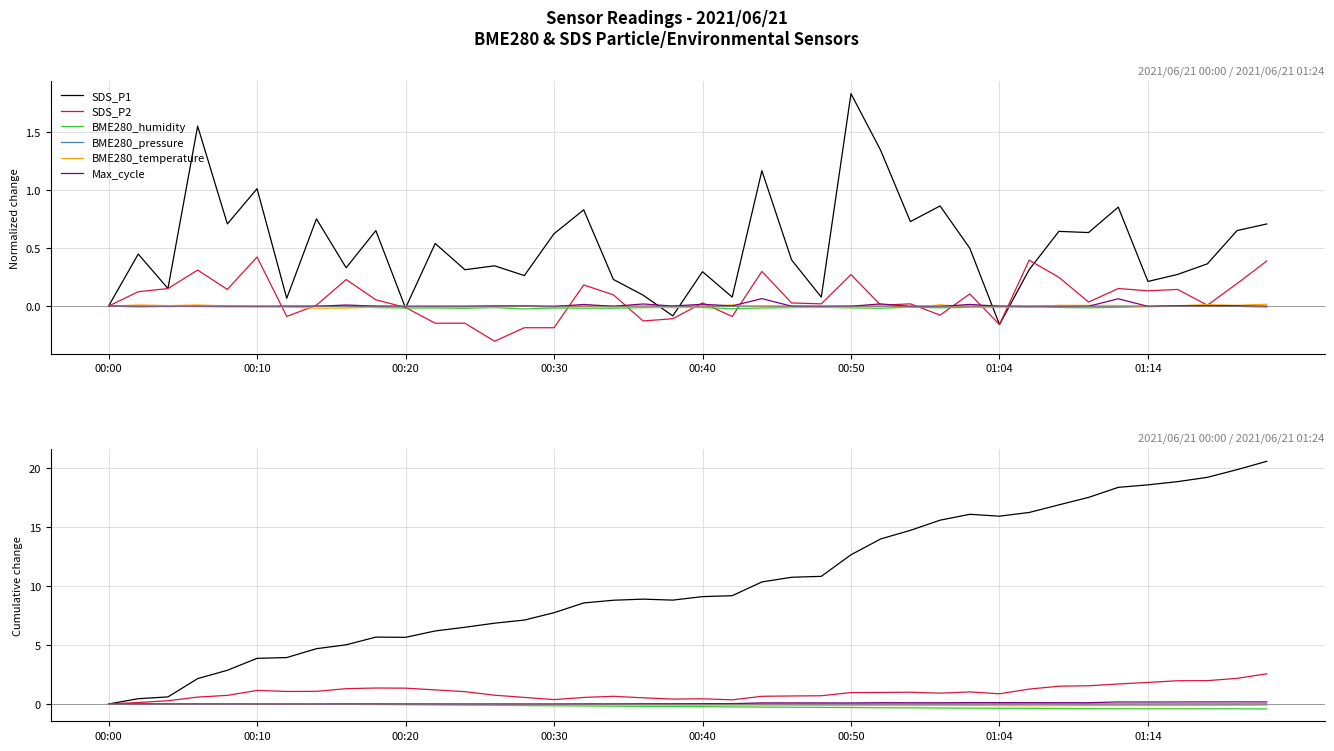

What is the sum of all BME280_humidity values?

-8.5